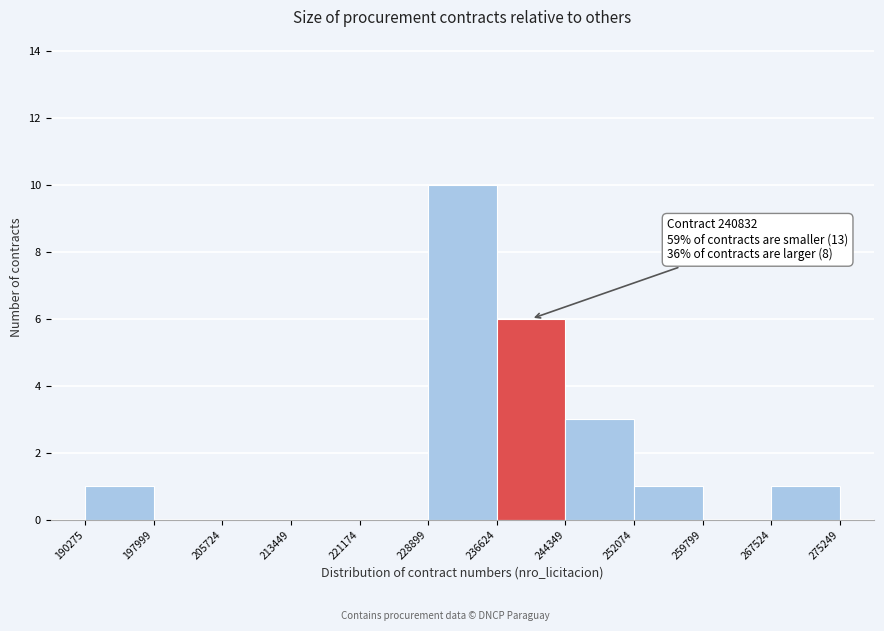

Which range on the x-axis has the tallest bar?

228899 to 236624